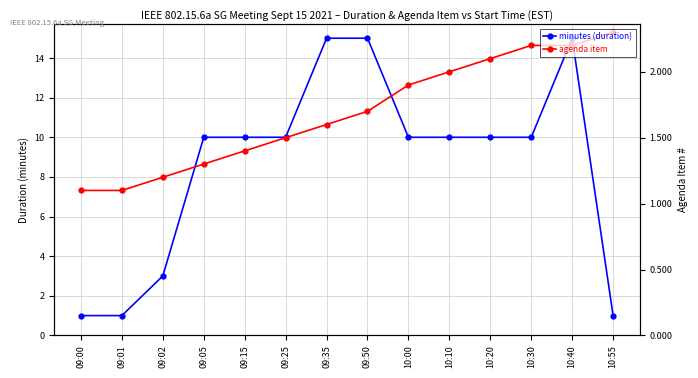

Reading left to right, transcribe all the data shown in this chart.

minutes (duration): 1.0	1.0	3.0	10.0	10.0	10.0	15.0	15.0	10.0	10.0	10.0	10.0	15.0	1.0
agenda item: 1.1	1.1	1.2	1.3	1.4	1.5	1.6	1.7	1.9	2.0	2.1	2.2	2.2	2.3